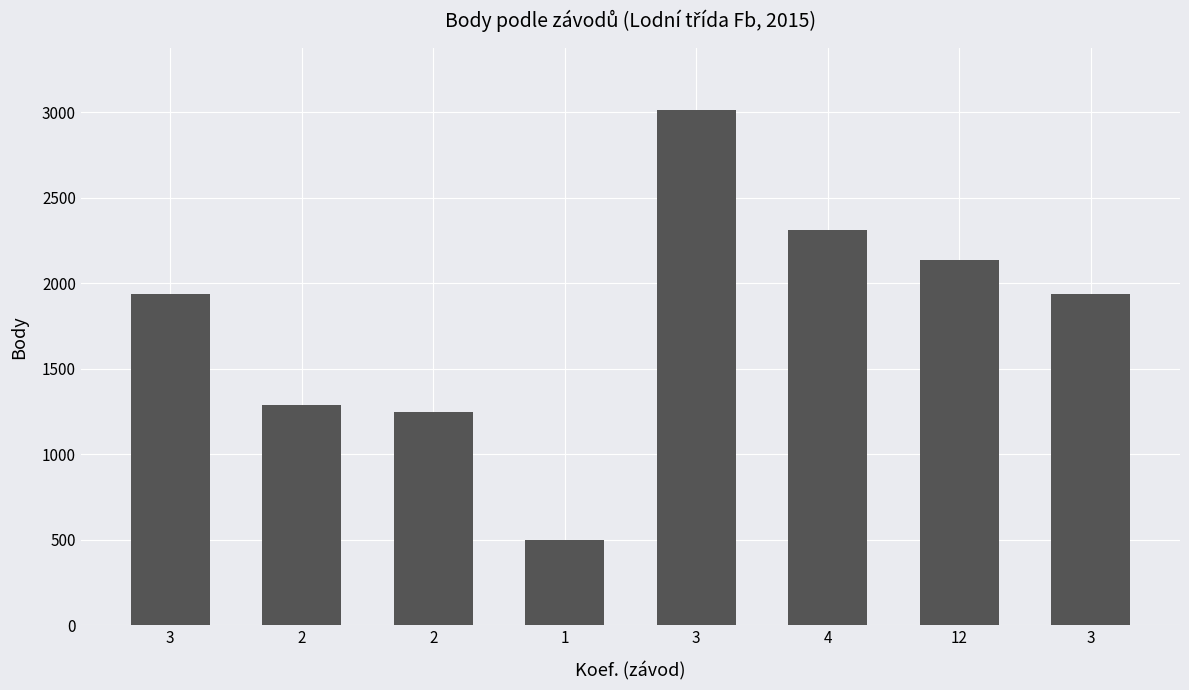

What is the change in value from 2 to 1?

-791